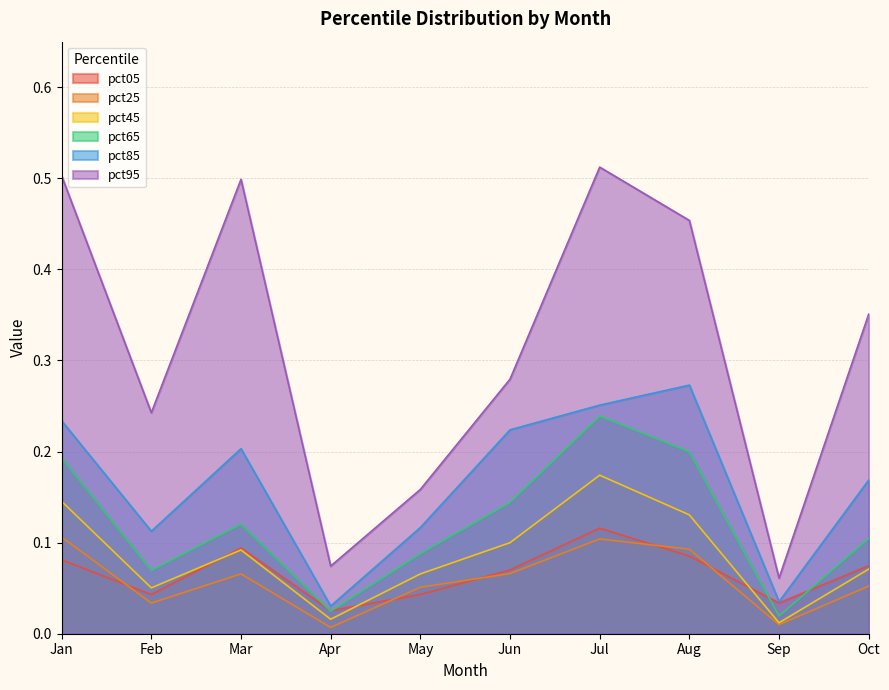

What is the value of the pct25 point at the 6th from the left?

0.1